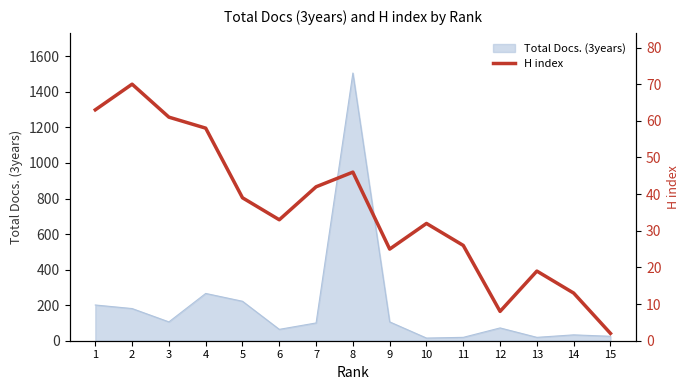

Which label corresponds to the smallest value in the chart?

15